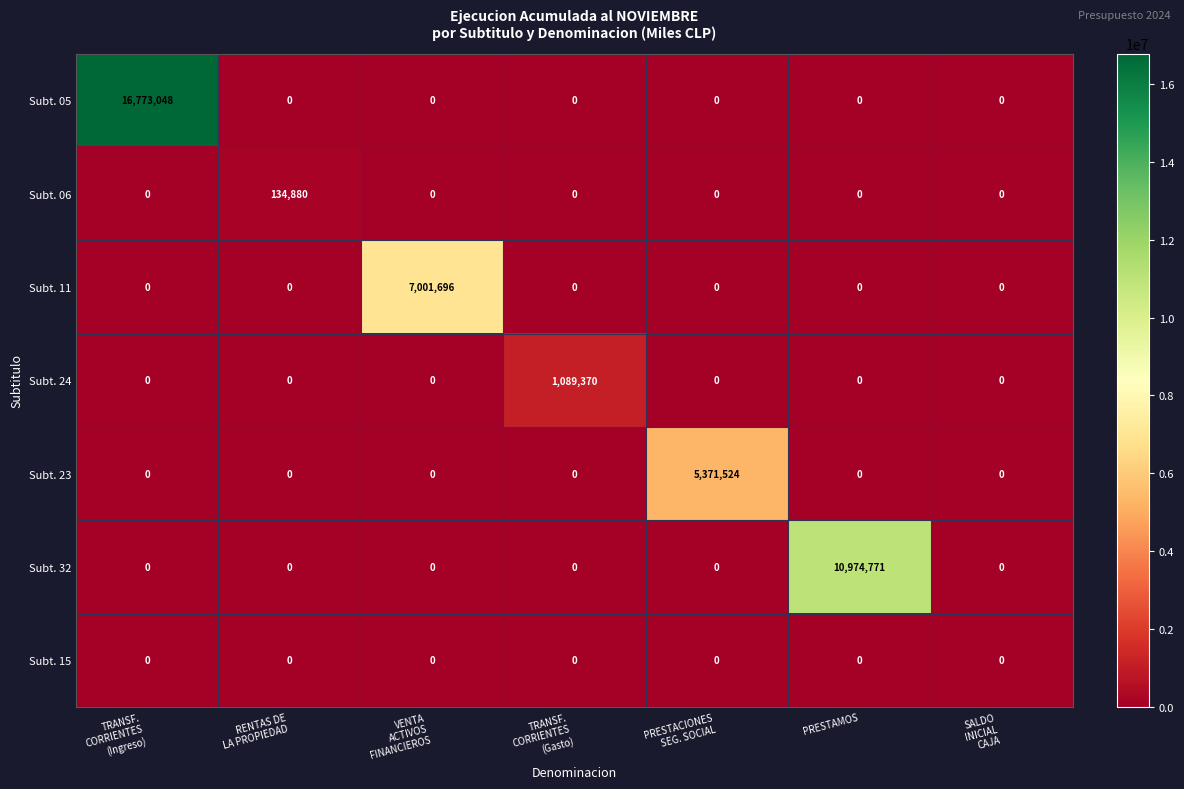

What is the sum of all Subt. 23 values?

5371524